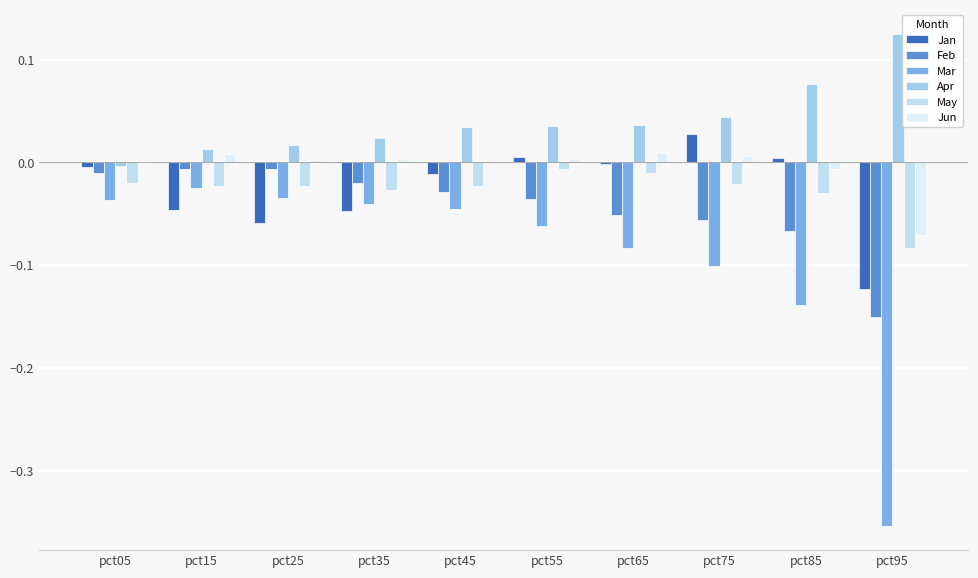

At which label is Mar closest to 0?

pct15